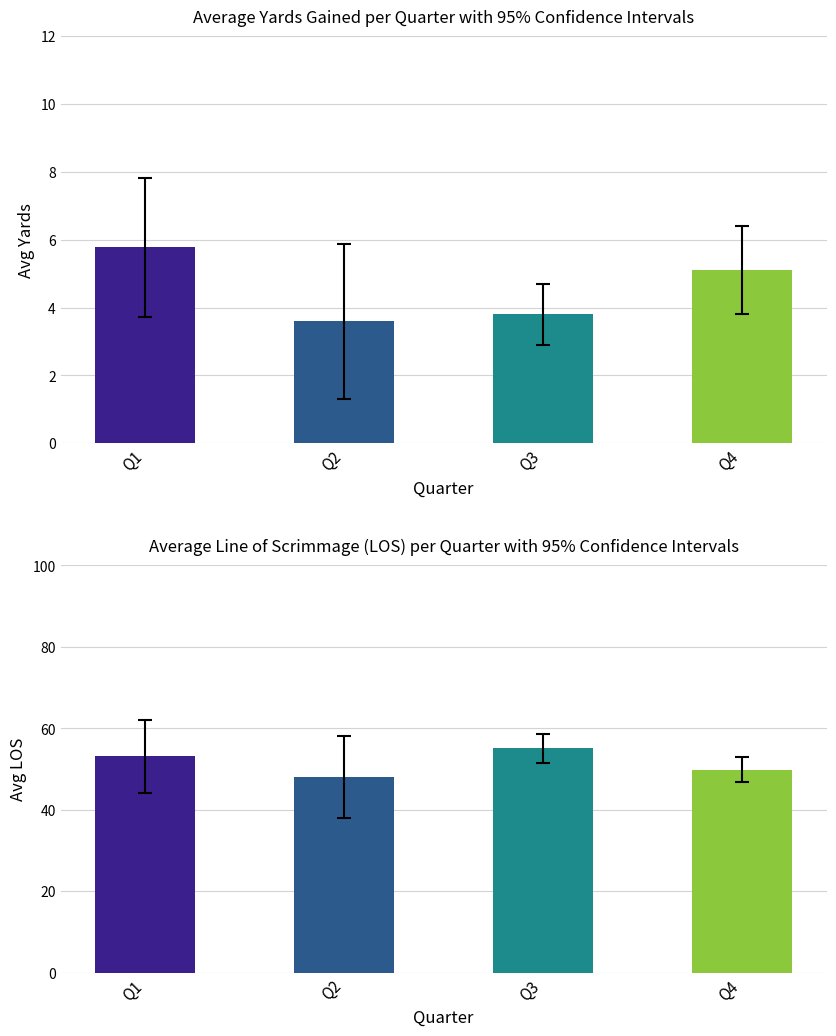

At which category is the sum across all series the highest?

Q3